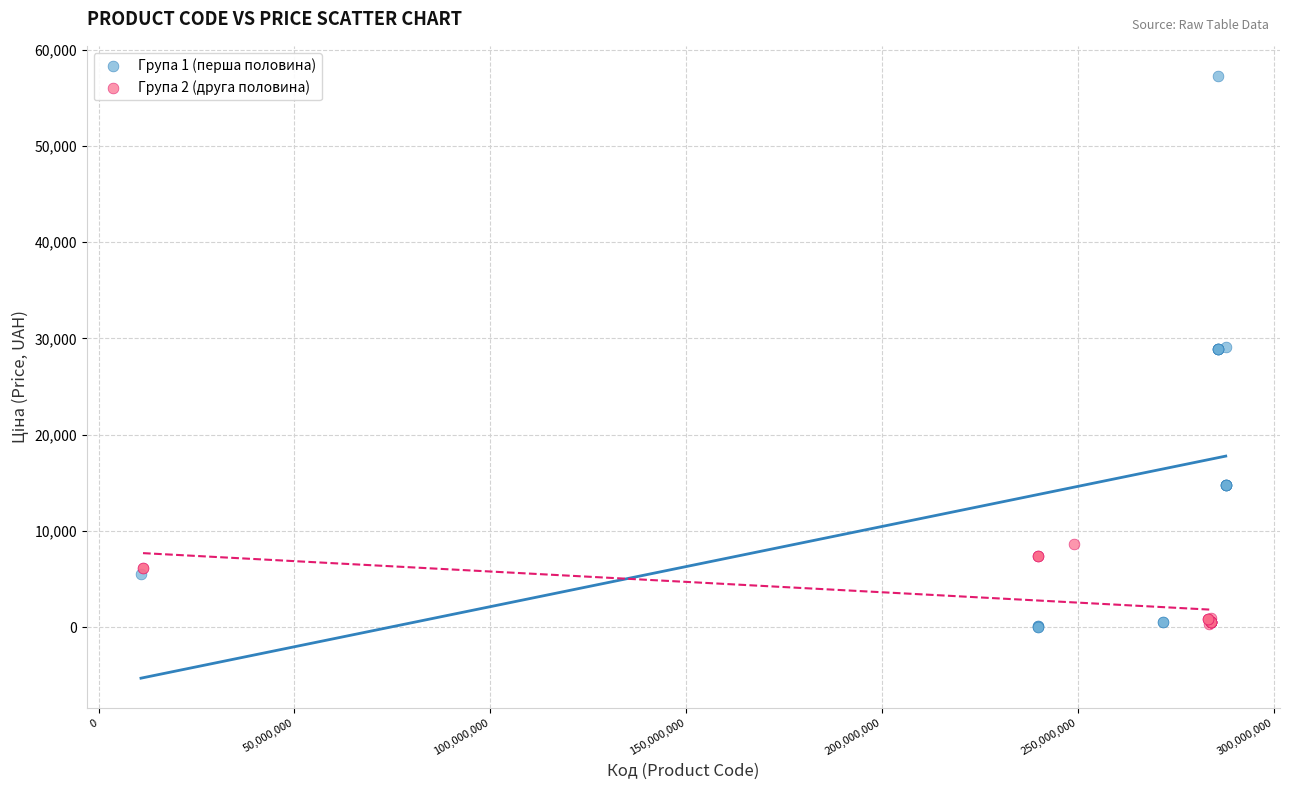

Which series reaches the maximum Y coordinate?

Група 1 (перша половина)